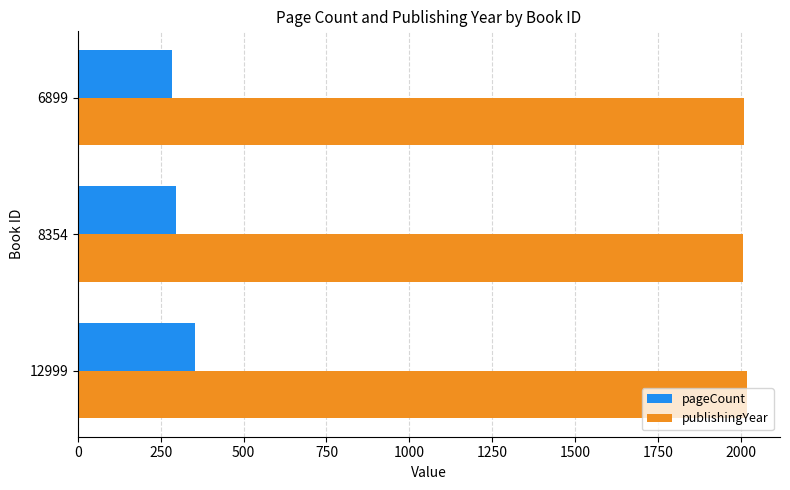

Which series has the largest total across all categories?

publishingYear